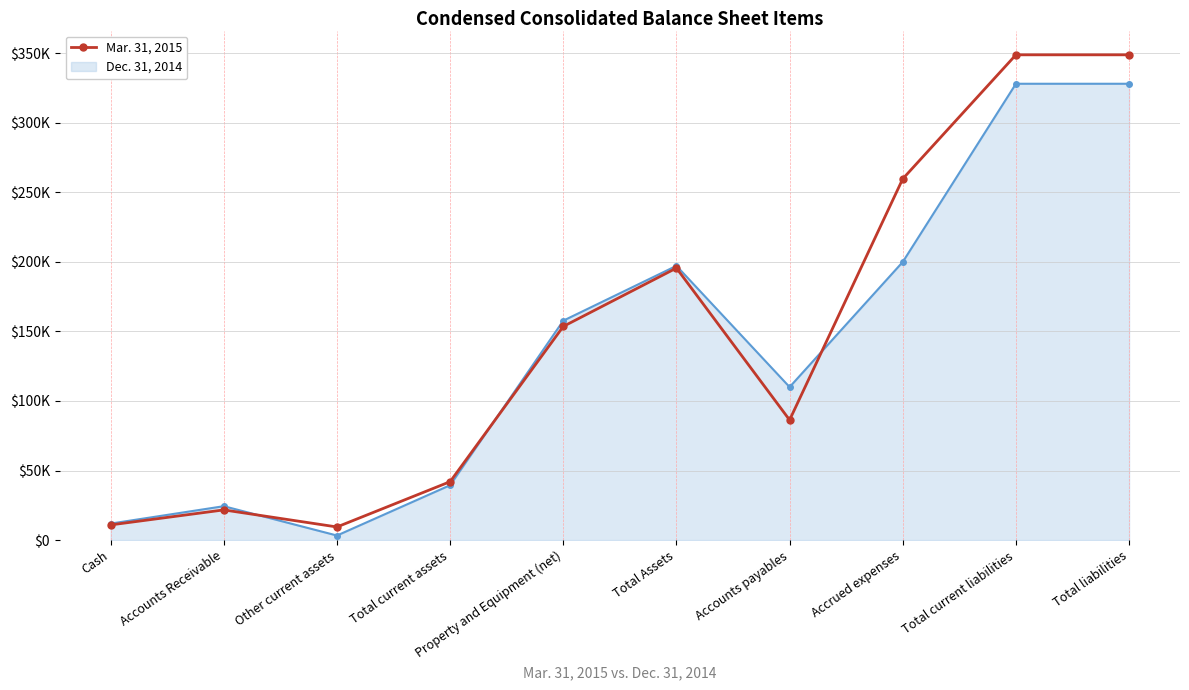

Does the chart have visible grid lines?

Yes